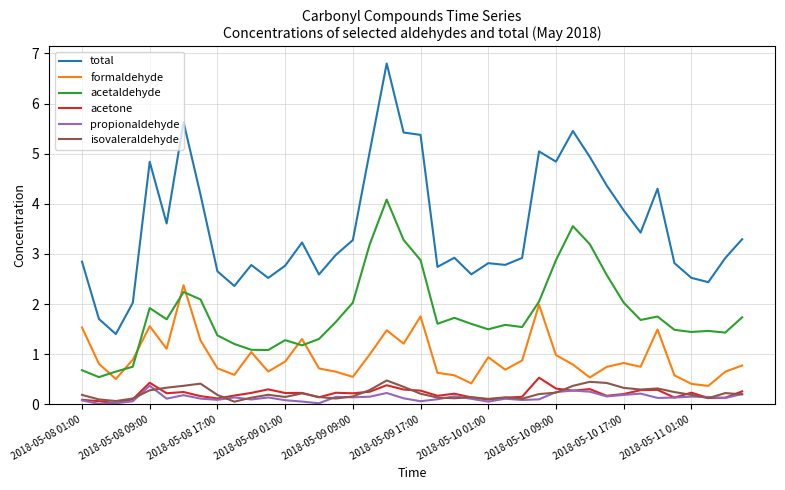

True or false: isovaleraldehyde and acetaldehyde cross at least once.

False